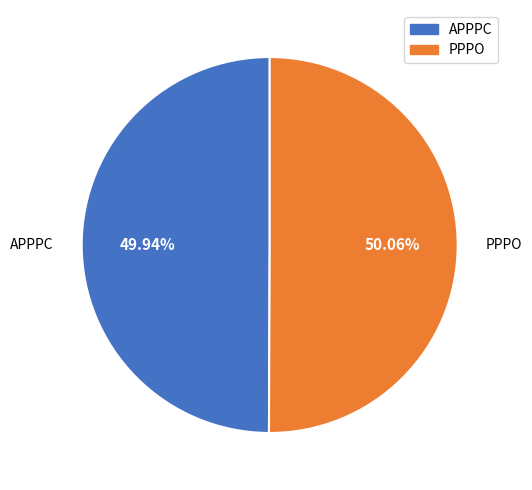

How many segments does this pie chart have?

2